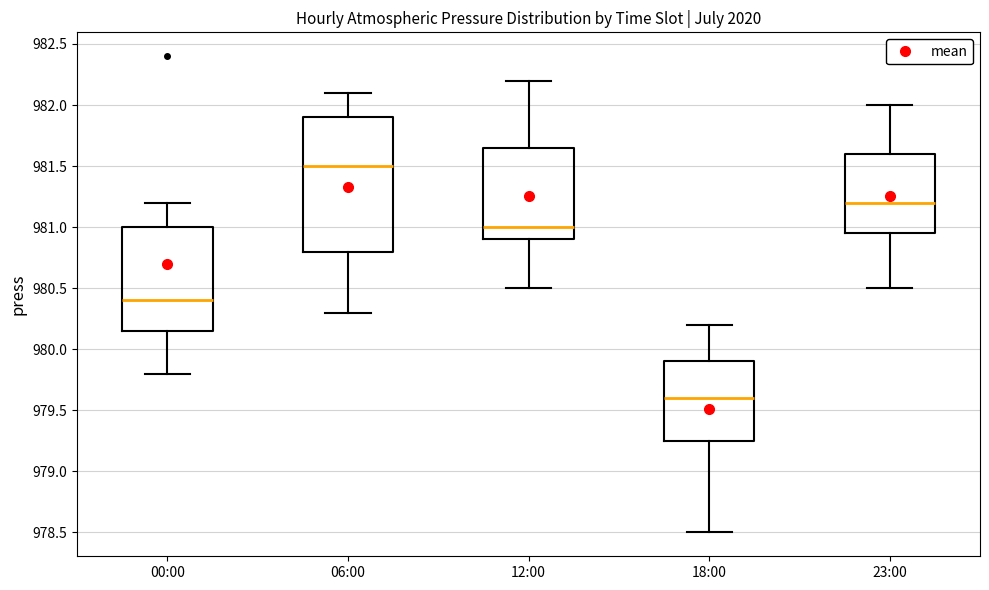

Reading left to right, read every box against the y-axis: the position of its median line, the range the box covers, and the ends of its whiskers. The values are not printed on the chart, so give them approximately, as read against the axis.

00:00: median 980.40, box 980.15 to 981.00, whiskers 979.80 to 981.20
06:00: median 981.50, box 980.80 to 981.90, whiskers 980.30 to 982.10
12:00: median 981.00, box 980.90 to 981.65, whiskers 980.50 to 982.20
18:00: median 979.60, box 979.25 to 979.90, whiskers 978.50 to 980.20
23:00: median 981.20, box 980.95 to 981.60, whiskers 980.50 to 982.00